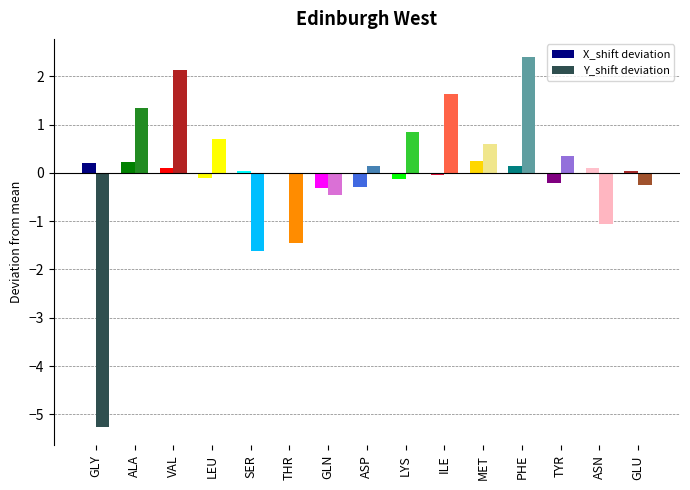

What is the value of the X_shift deviation bar at the 4th from the left?

-0.1